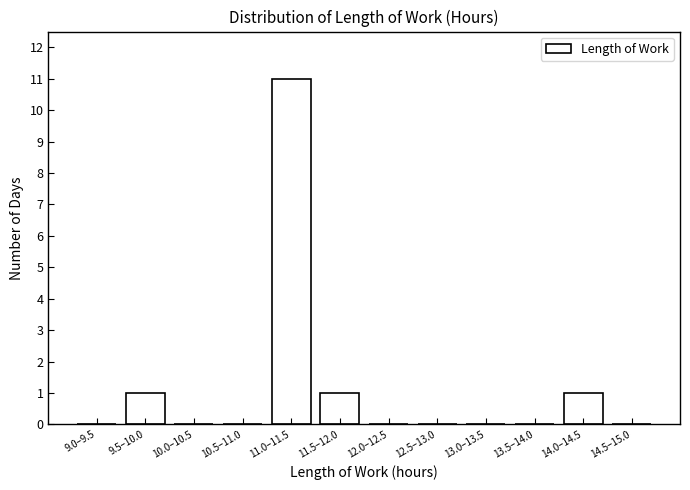

Reading right to left, what are all the values shown in this chart?

14.5–15.0=0	14.0–14.5=1	13.5–14.0=0	13.0–13.5=0	12.5–13.0=0	12.0–12.5=0	11.5–12.0=1	11.0–11.5=11	10.5–11.0=0	10.0–10.5=0	9.5–10.0=1	9.0–9.5=0